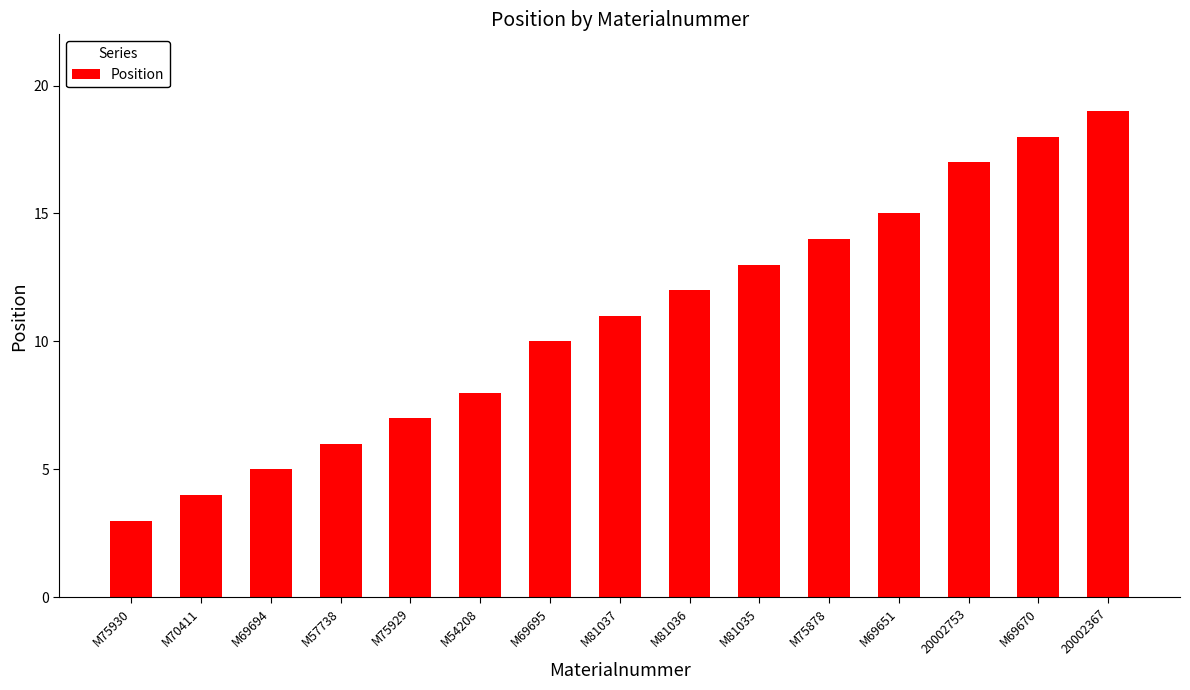

Reading left to right, extract all data points from this chart.

3	4	5	6	7	8	10	11	12	13	14	15	17	18	19